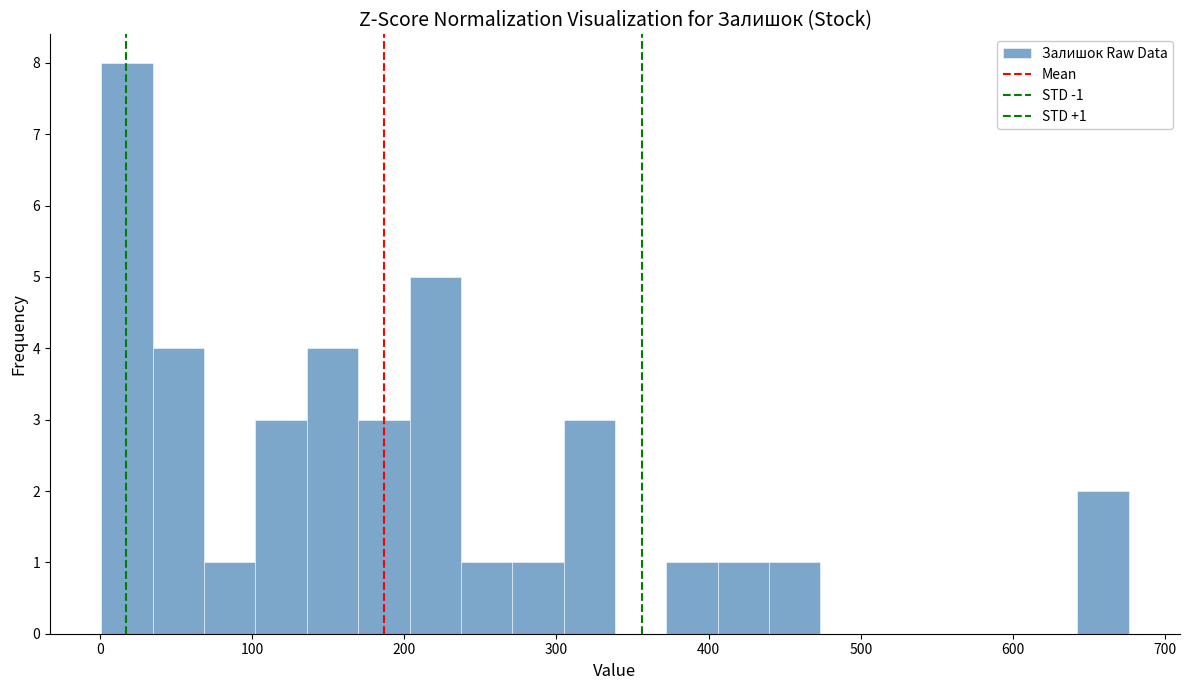

Read against the x-axis, roughly where is the centre of the tallest bar?

20